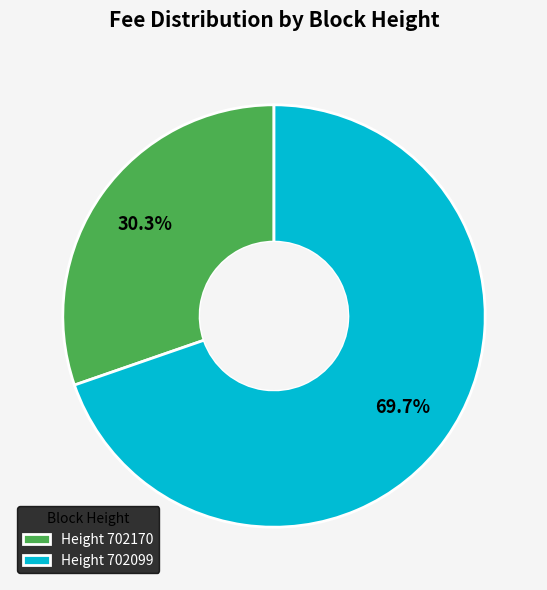

What percentage is NOT represented by Height 702170?

69.7%